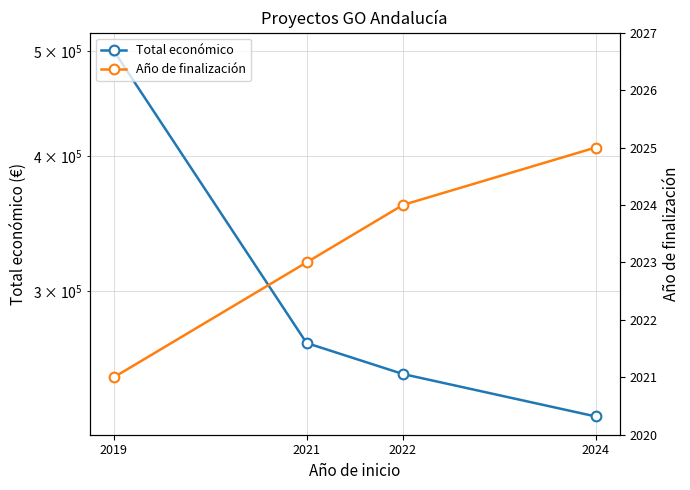

The value of Total económico at 2022 is 86786.9. True or false?

False